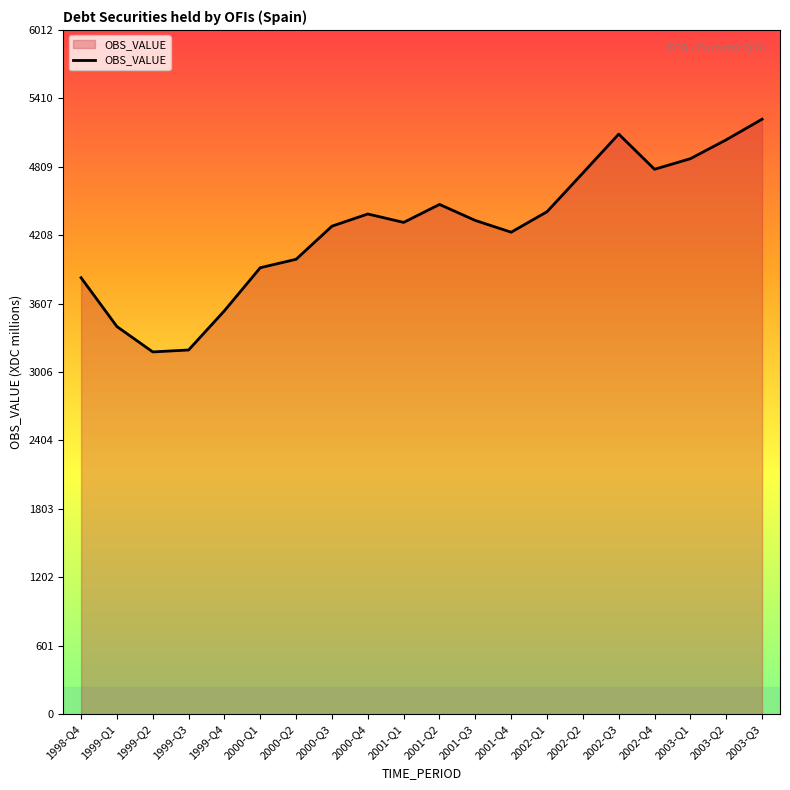

What is the difference between the second highest and minimum values?

1914